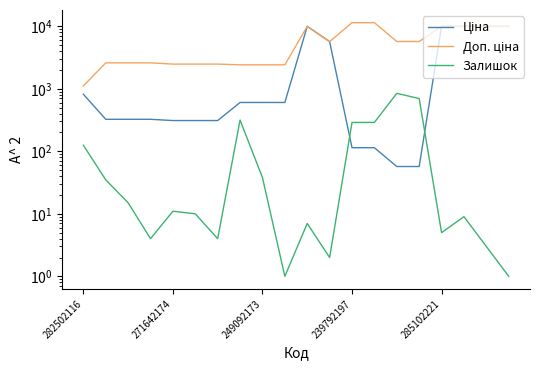

True or false: Доп. ціна and Залишок cross at least once.

False